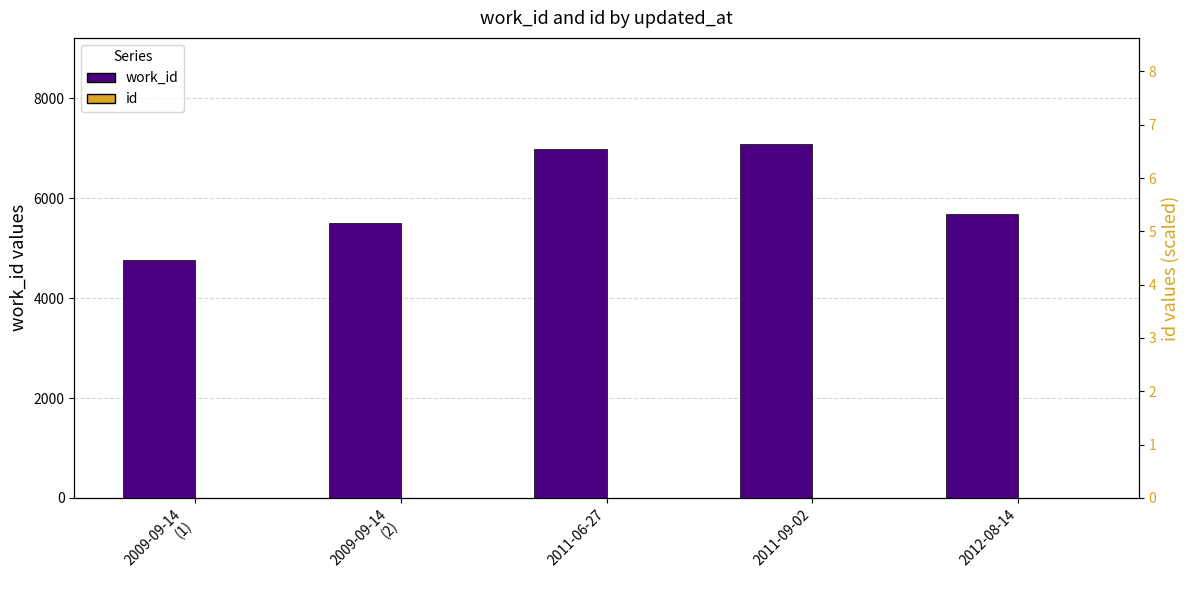

Which series has the largest range (max minus min)?

work_id